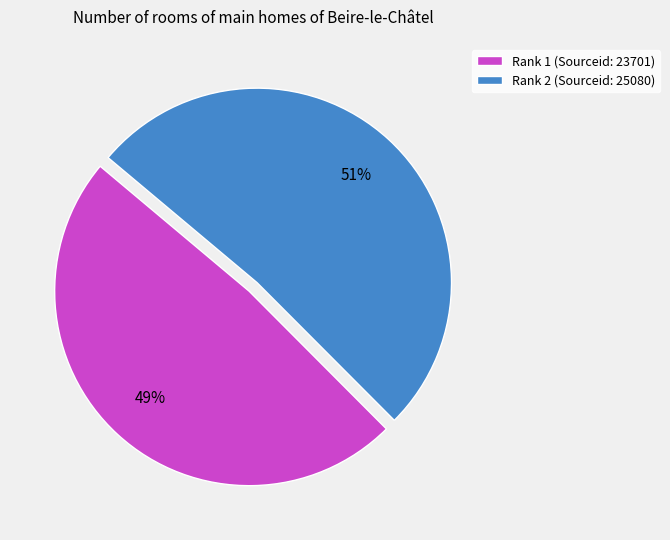

Count the number of slices in the pie.

2